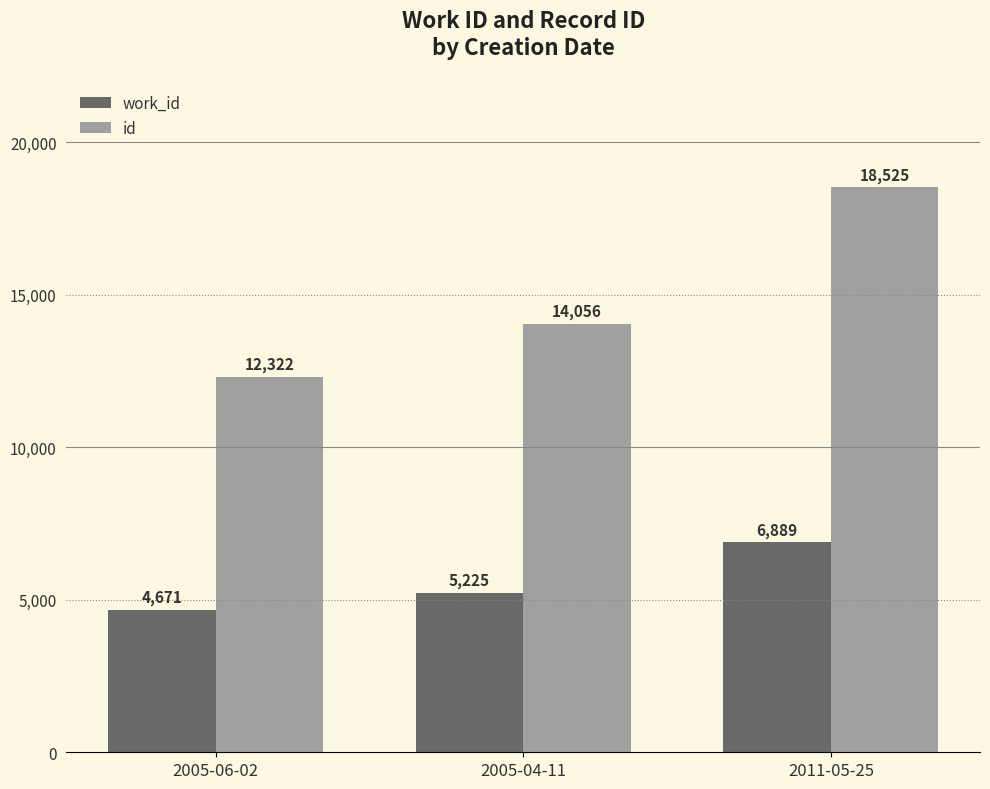

Rank the series at 2005-04-11 from lowest to highest value.

work_id, id